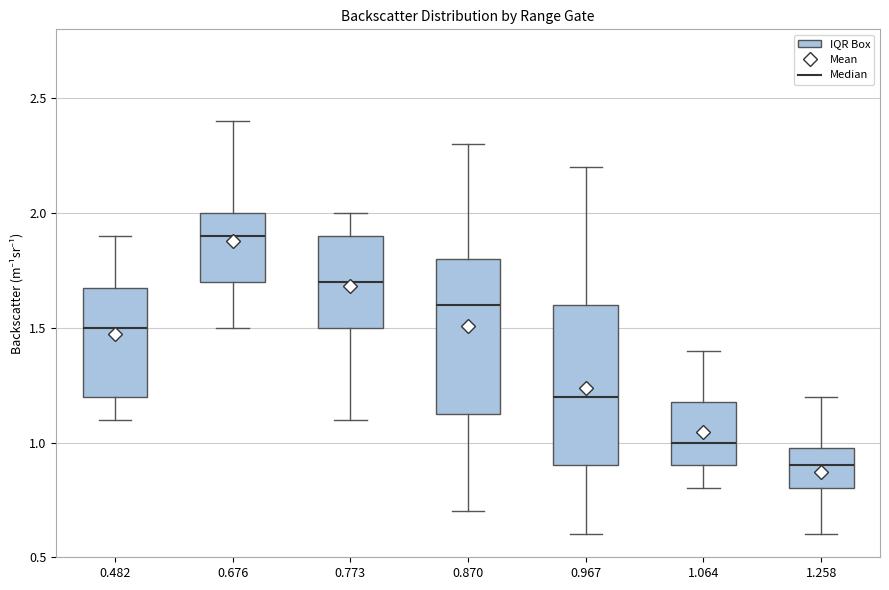

Reading left to right, transcribe this box plot: for each box, give where its median line is, the range the box spans, and where its two whiskers end, as read against the y-axis. The values are not printed on the chart, so give them approximately, as read against the axis.

0.482: median 1.50, box 1.20 to 1.70, whiskers 1.10 to 1.90
0.676: median 1.90, box 1.70 to 2.00, whiskers 1.50 to 2.40
0.773: median 1.70, box 1.50 to 1.90, whiskers 1.10 to 2.00
0.870: median 1.60, box 1.15 to 1.80, whiskers 0.70 to 2.30
0.967: median 1.20, box 0.90 to 1.60, whiskers 0.60 to 2.20
1.064: median 1.00, box 0.90 to 1.20, whiskers 0.80 to 1.40
1.258: median 0.90, box 0.80 to 1.00, whiskers 0.60 to 1.20